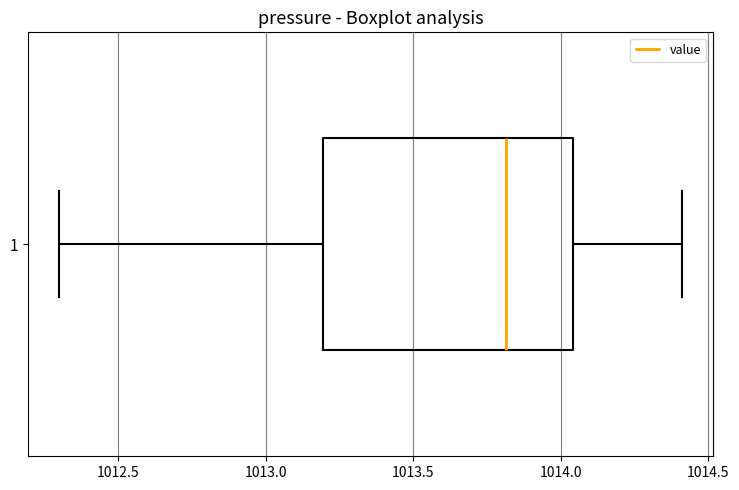

Transcribe this box plot: give where the median line is, the range the box spans, and where the two whiskers end, as read against the x-axis. The values are not printed on the chart, so give them approximately, as read against the axis.

median 1013.80, box 1013.20 to 1014.05, whiskers 1012.30 to 1014.40